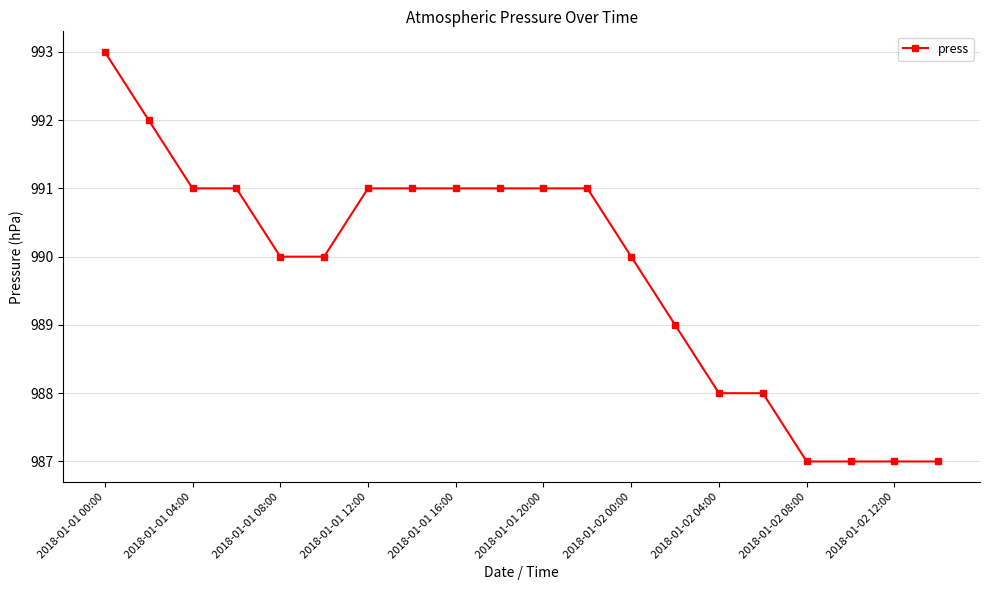

Reading right to left, transcribe all the data shown in this chart.

987	987	987	987	988	988	989	990	991	991	991	991	991	991	990	990	991	991	992	993